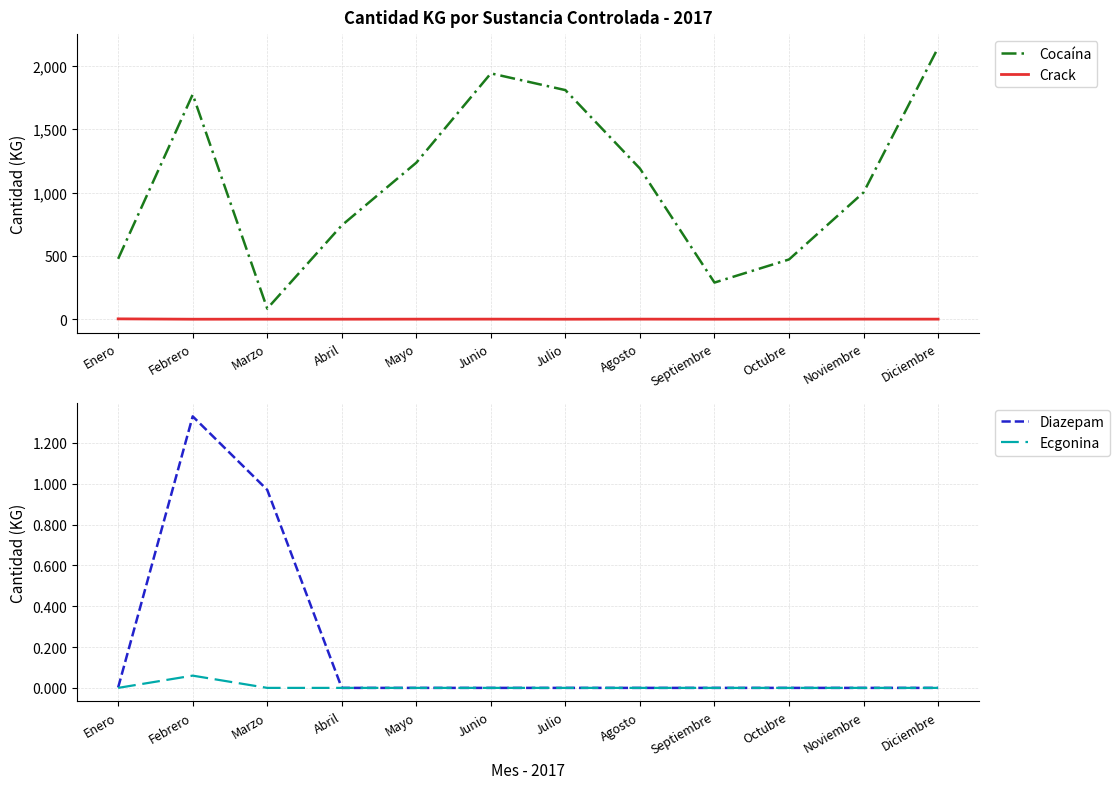

Which series changed the most between Abril and Diciembre?

Cocaína